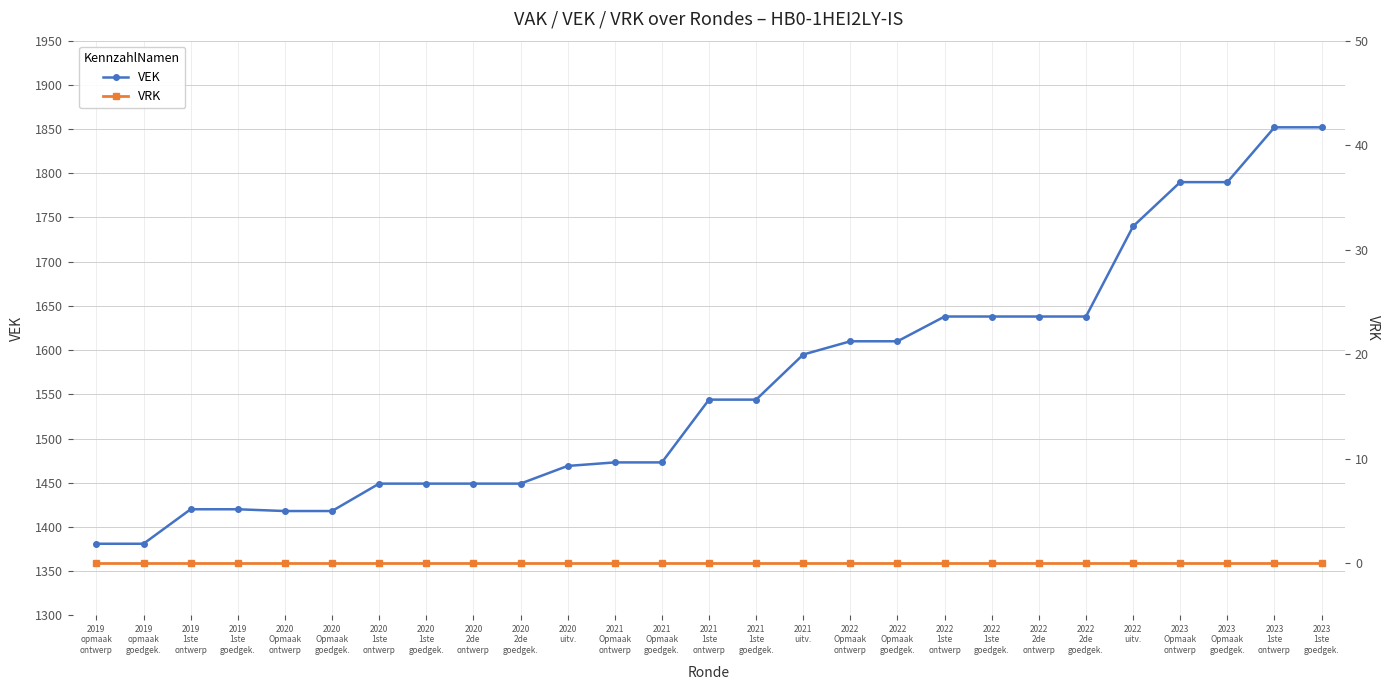

What is the minimum value for VEK?

1381